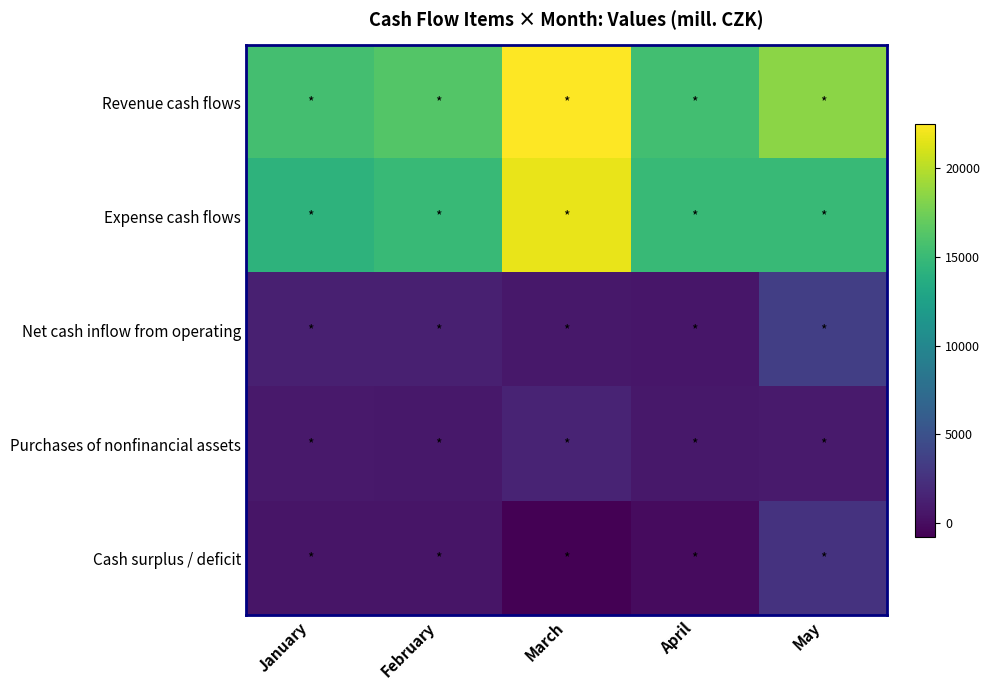

Between January and February, which is larger?

February